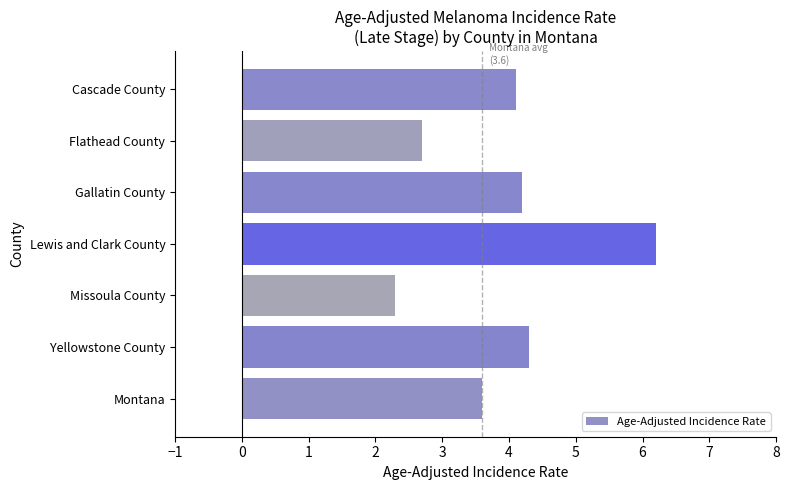

What is the average value?

3.9